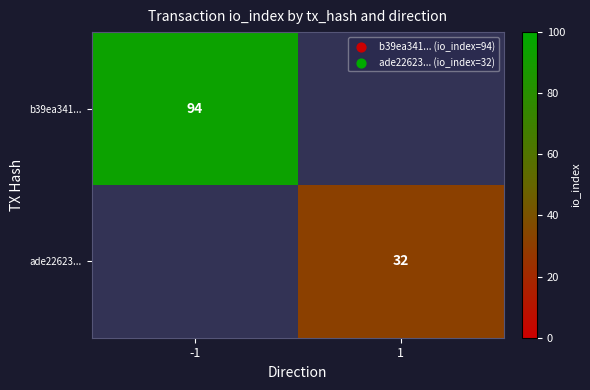

The ade22623... series shows 45 at 1. True or false?

False